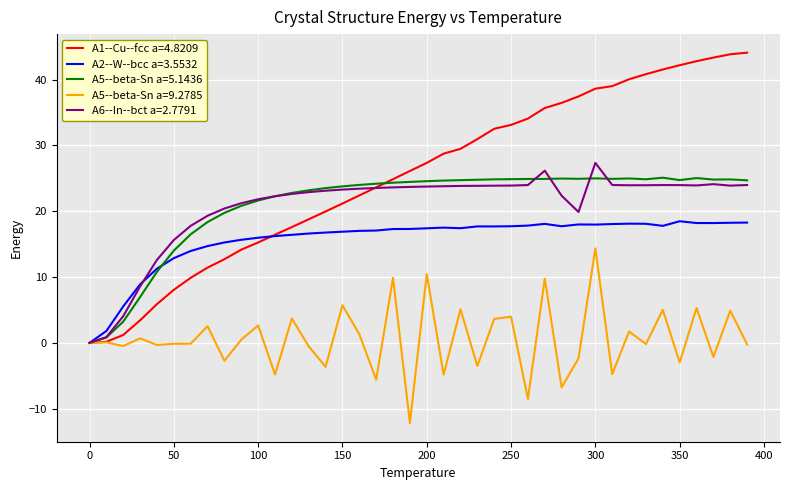

Does the chart display data point markers on the line(s)?

No